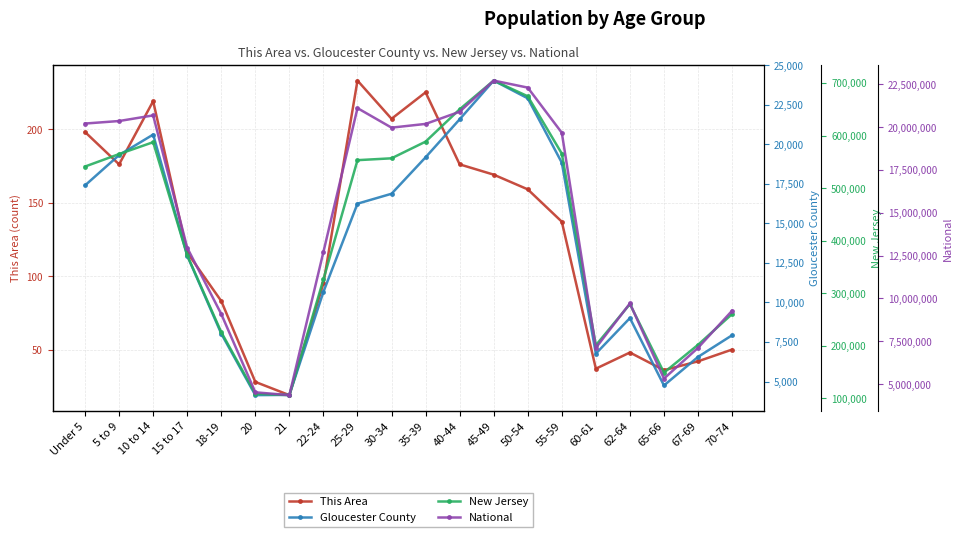

Reading right to left, what are all the values shown in this chart?

This Area: 50	42	36	48	37	137	159	169	176	225	207	233	95	19	28	83	116	219	176	198
Gloucester County: 7923	6555	4751	9009	6762	18827	22894	24015	21568	19167	16864	16237	10666	4156	4139	8024	12957	20603	19309	17392
New Jersey: 260462	201944	149028	279458	201084	565623	674680	704516	649918	588379	556662	553139	326259	106219	108760	225990	372109	587335	564750	541020
National: 9278166	7115361	5319902	9704197	7113727	19664805	22298125	22708591	20890964	20179642	19962099	21101849	12712576	4354294	4519129	9086089	12954254	20677194	20348657	20201362